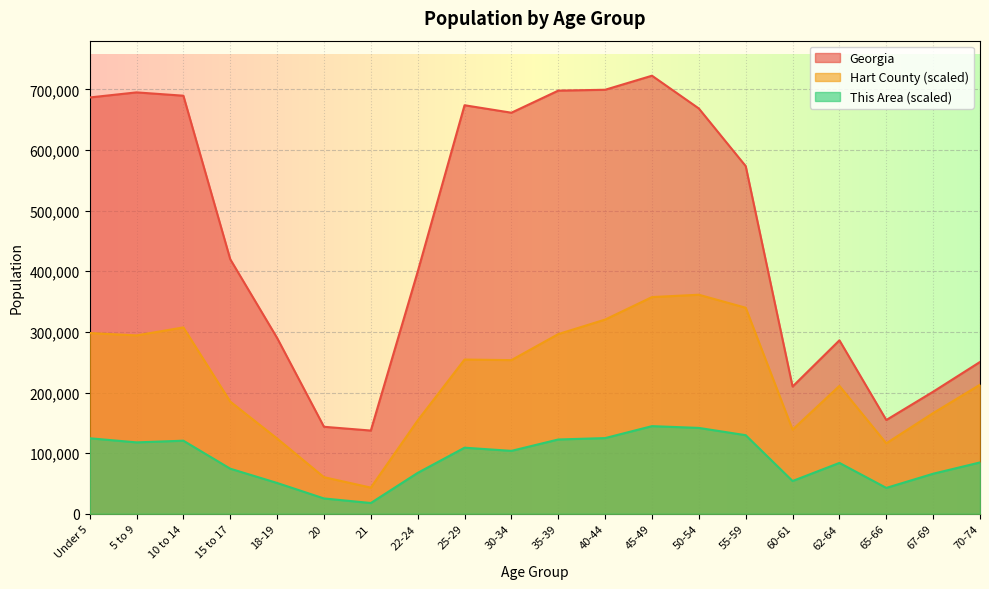

What is the approximate value of Hart County at 35-39?

296372.2